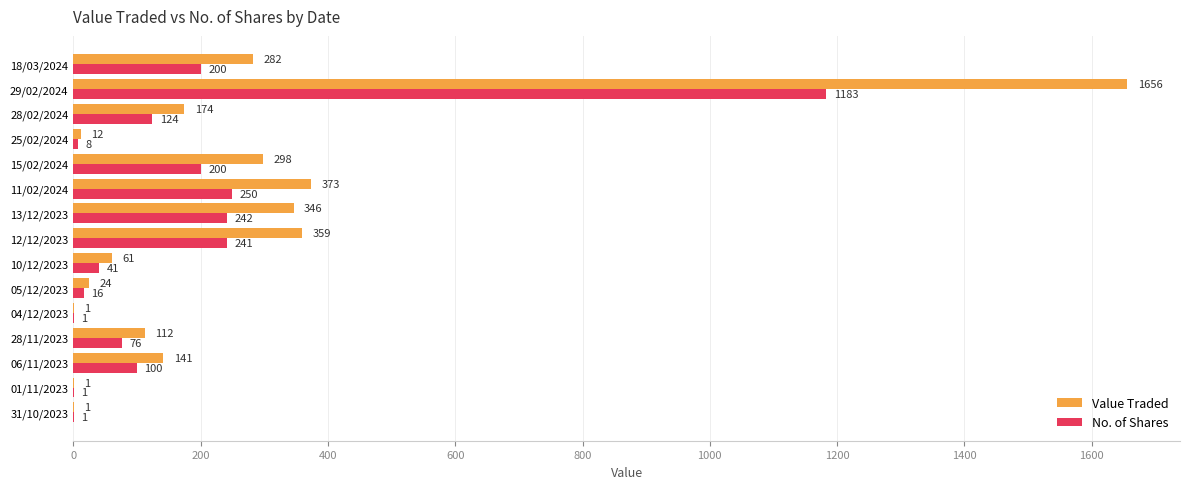

Which category has the highest value in the Value Traded series?

29/02/2024